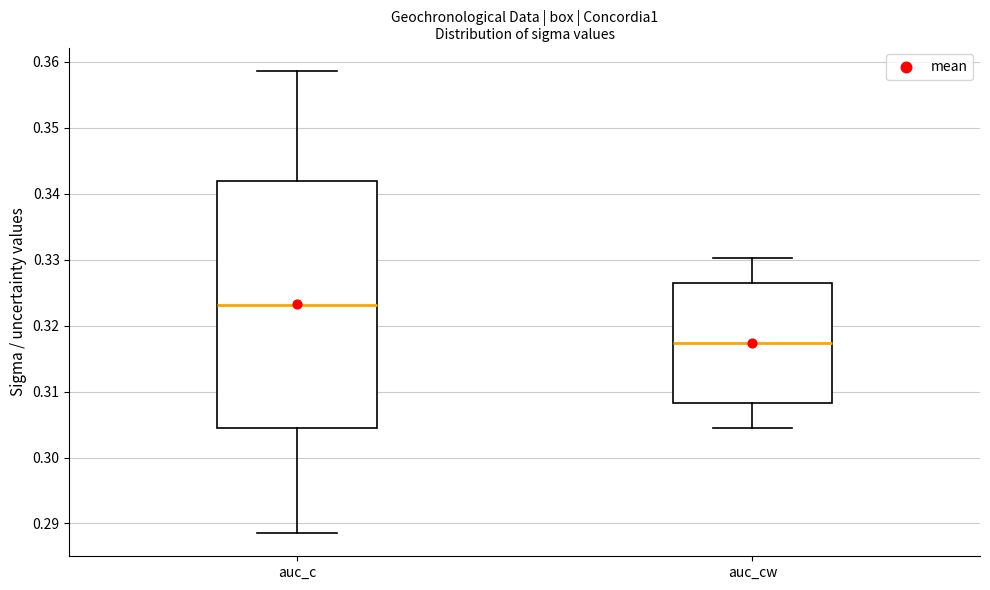

Reading left to right, read every box against the y-axis: the position of its median line, the range the box covers, and the ends of its whiskers. The values are not printed on the chart, so give them approximately, as read against the axis.

auc_c: median 0.323, box 0.305 to 0.342, whiskers 0.289 to 0.359
auc_cw: median 0.317, box 0.308 to 0.326, whiskers 0.305 to 0.330